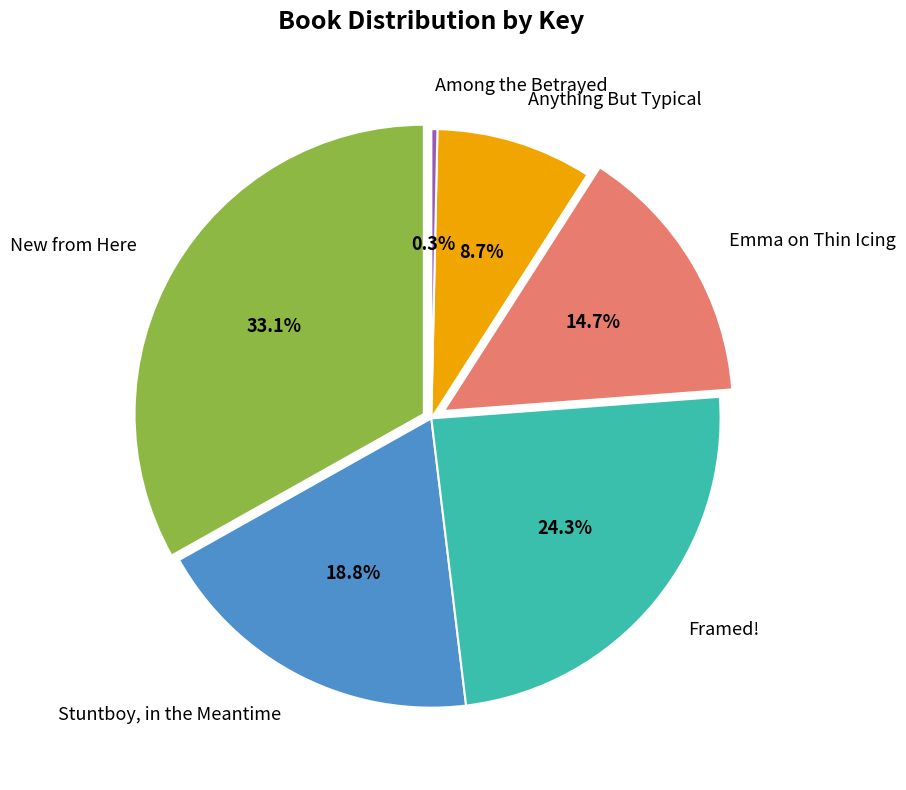

To the nearest percent, what is the difference between the Emma on Thin Icing and Among the Betrayed slice percentages?

14%